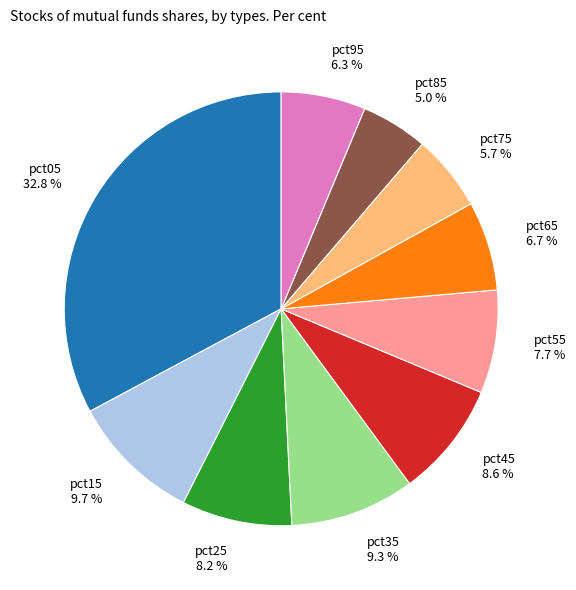

Count the number of slices in the pie.

10